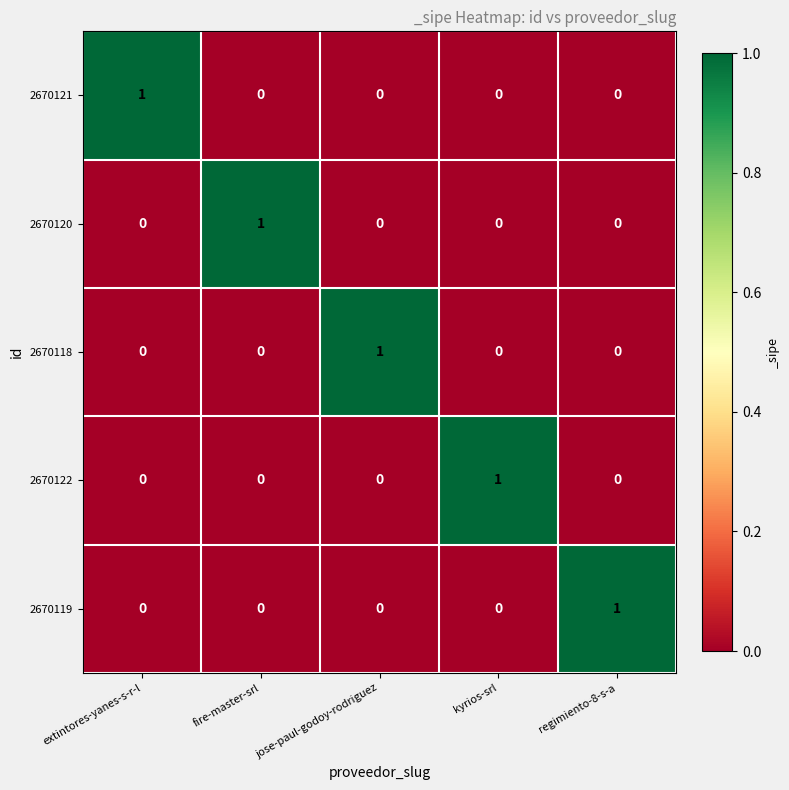

The value of 2670119 at kyrios-srl is 1. True or false?

False